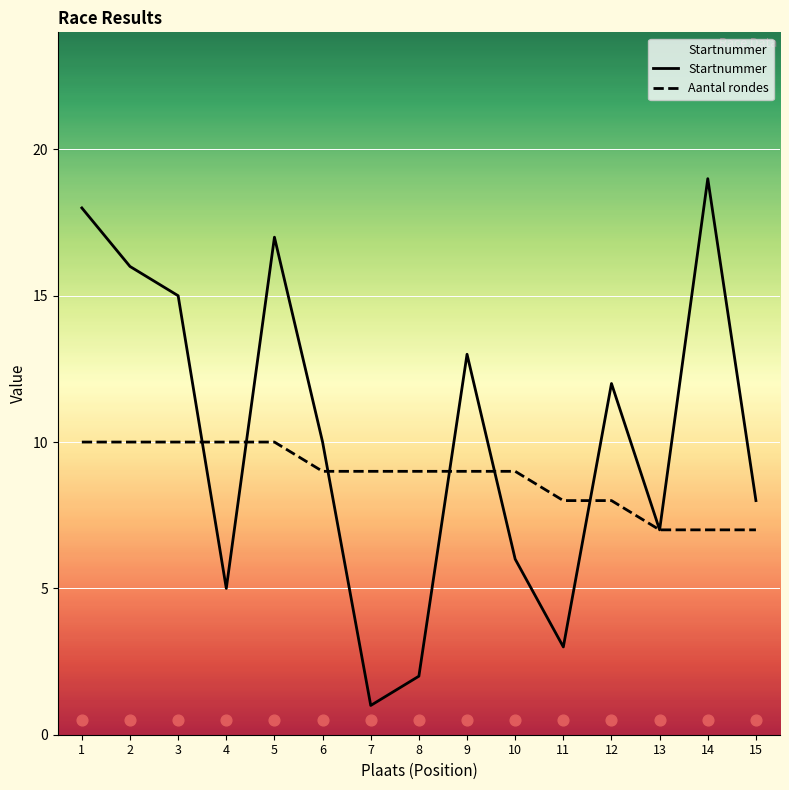

What are all the series names shown in the legend?

Startnummer, Aantal rondes